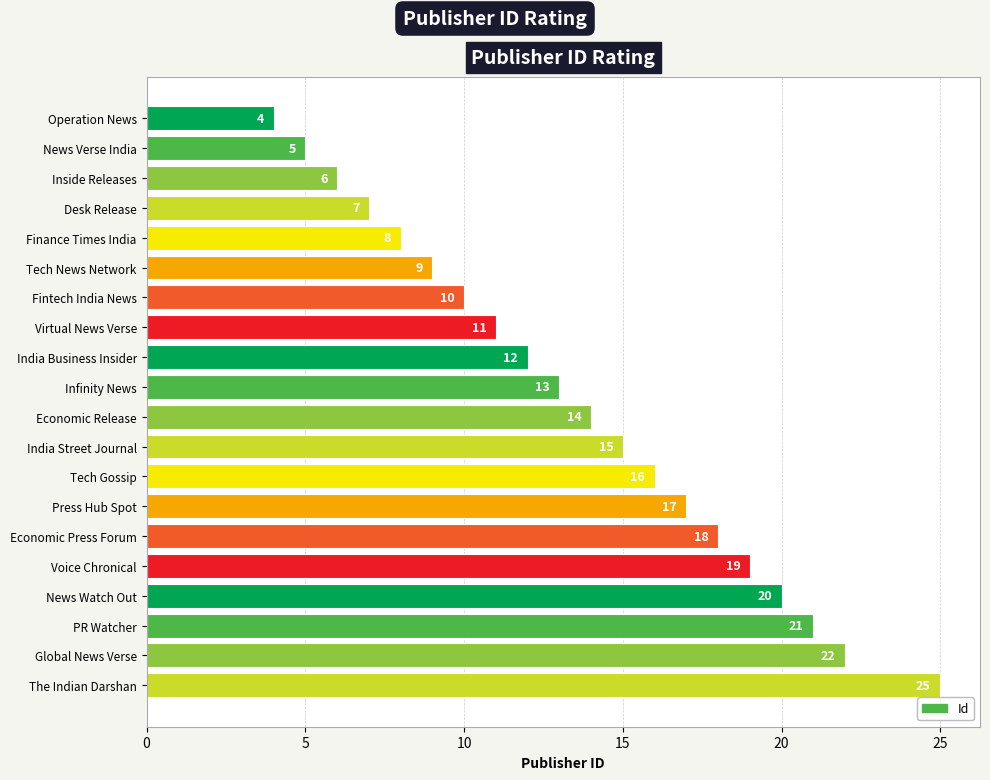

Is it true that the value at PR Watcher is 21?

True